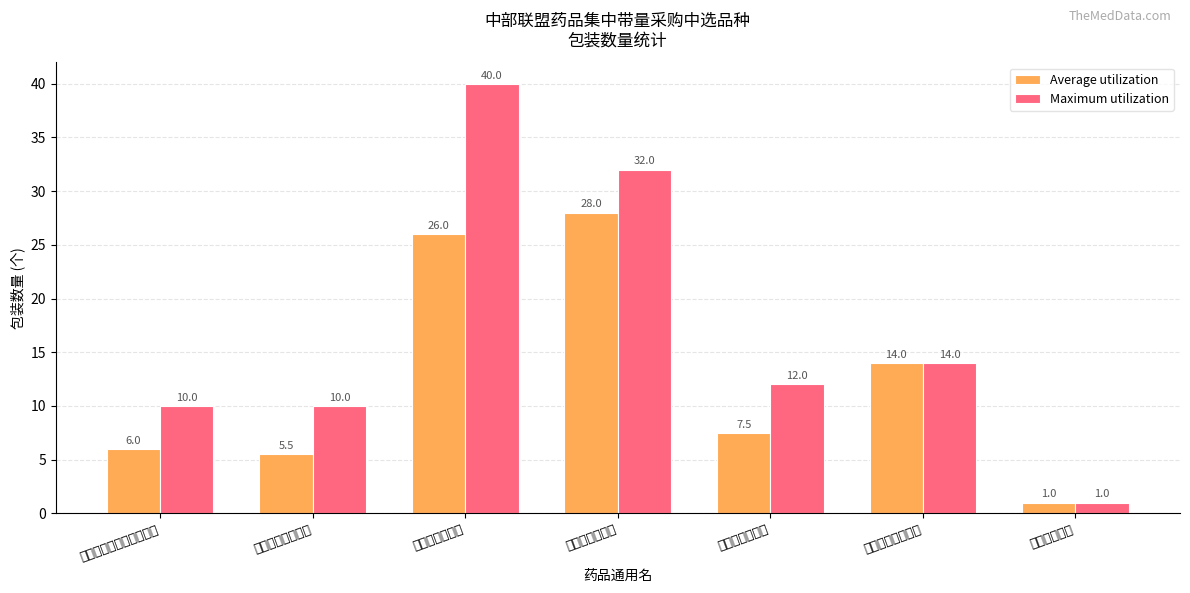

Which has a higher value, 钆喷酸葡胺注射液 or 盐酸消旋山莨菪碱注射液?

盐酸消旋山莨菪碱注射液